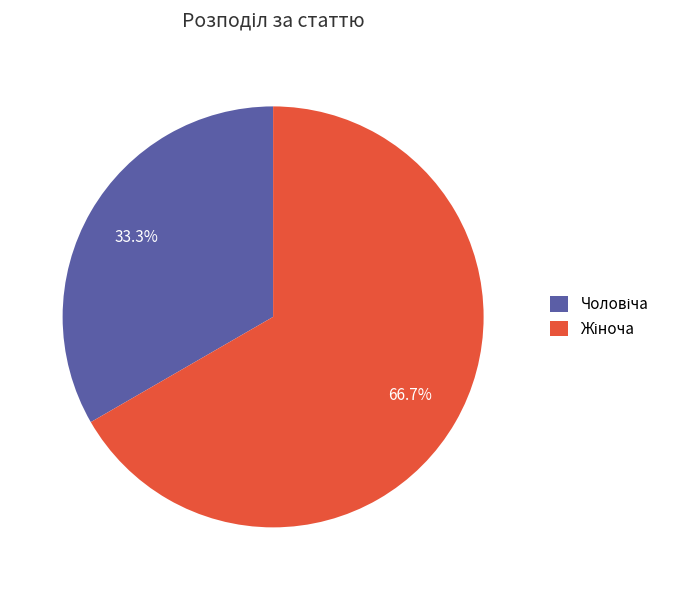

Is there any slice that represents more than half of the pie?

Yes